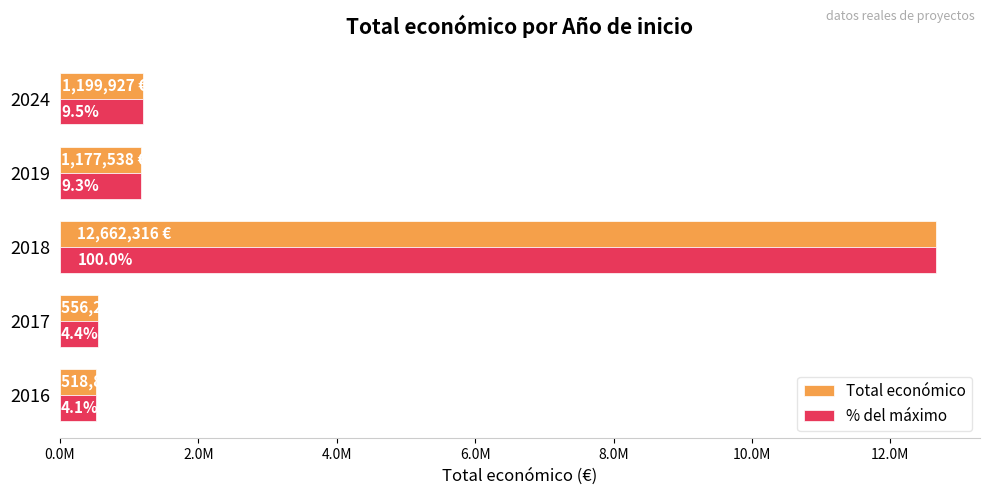

Rank the series by their maximum value, from highest to lowest.

Total económico, % del máximo